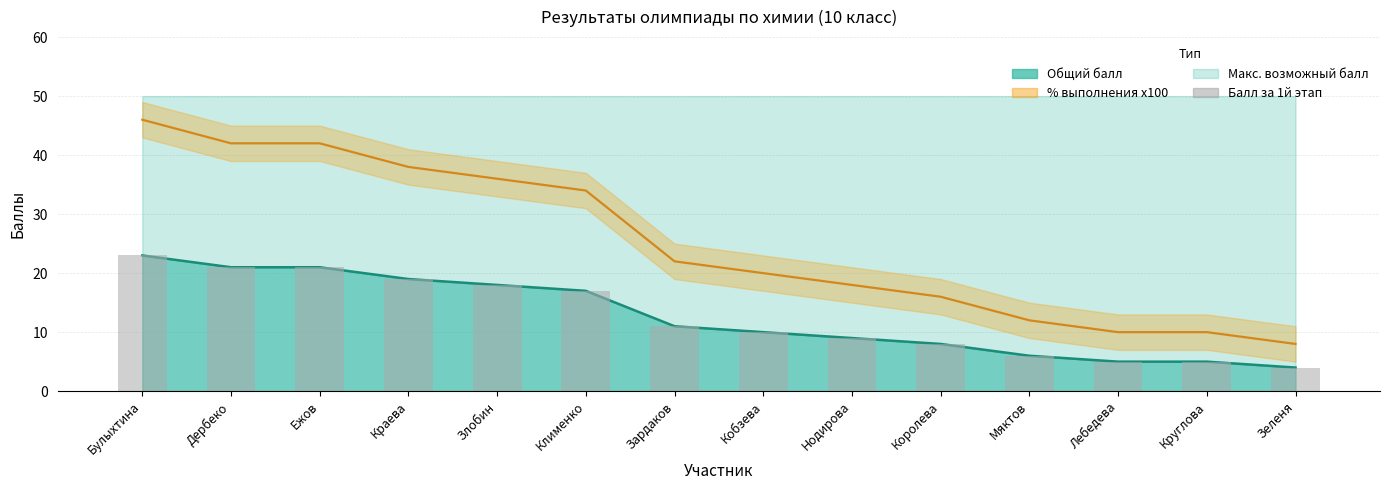

How many data points are above 11?

6